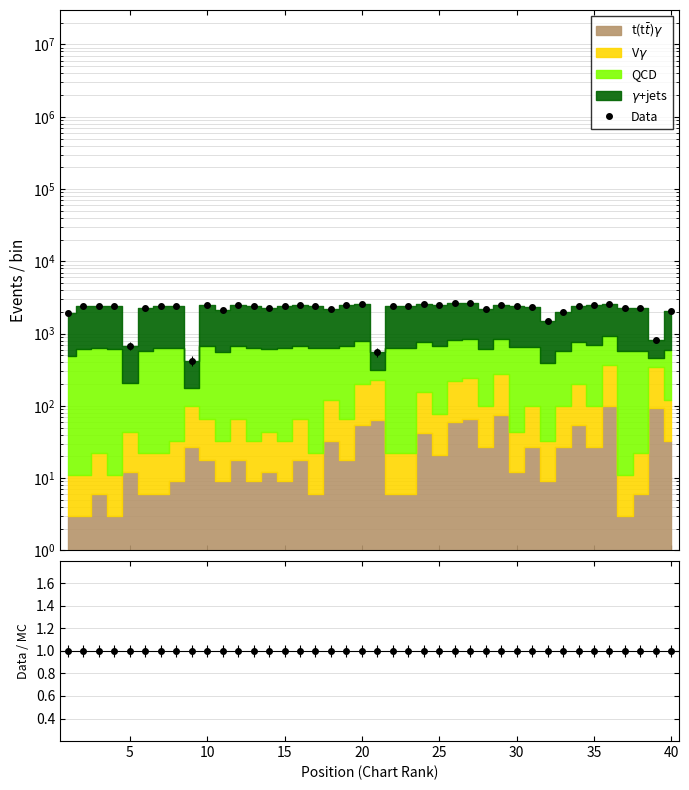

At how many categories does at least one series exceed 464?

39